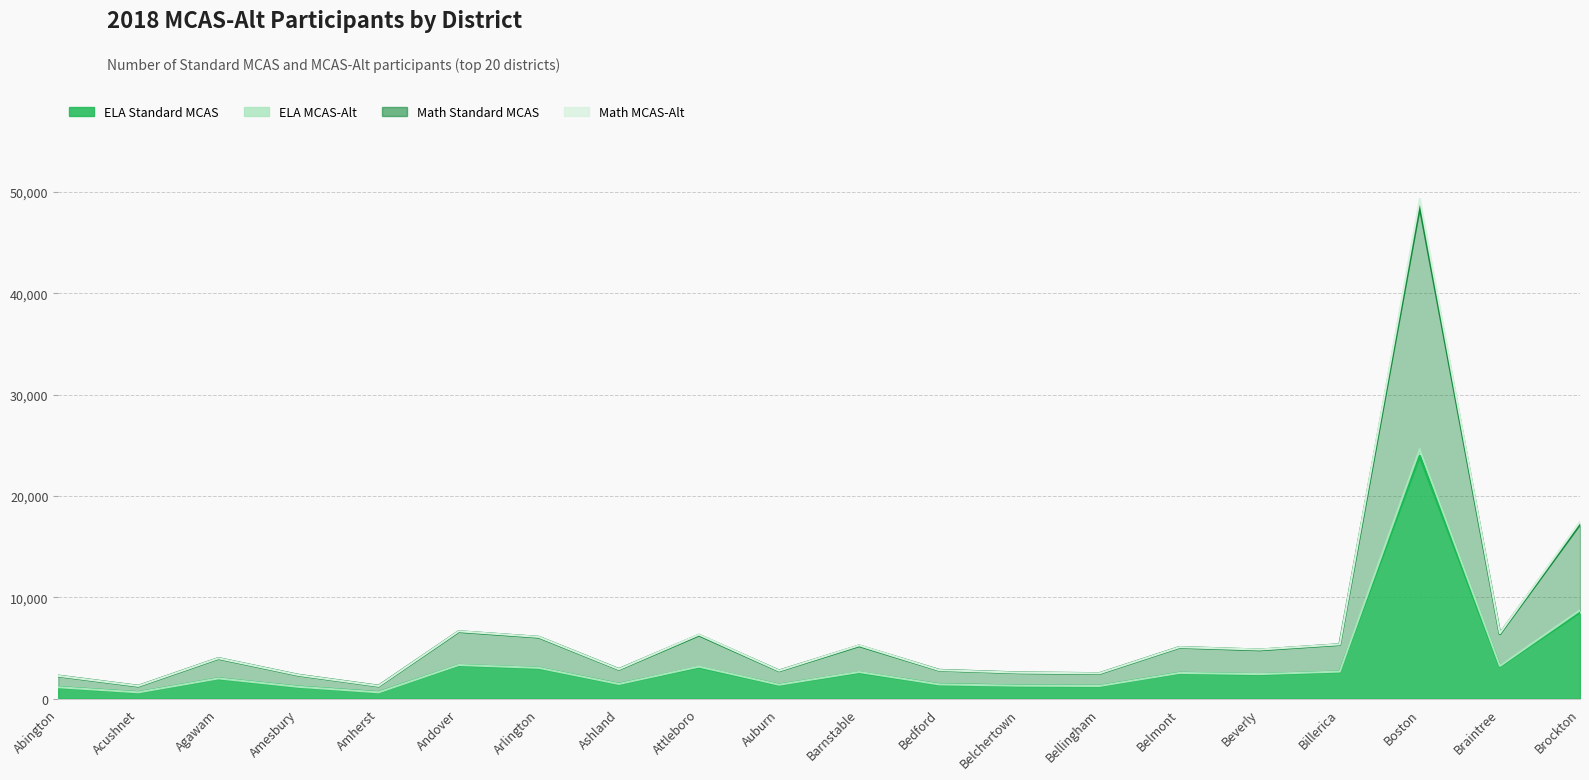

What position from the right is Billerica?

4